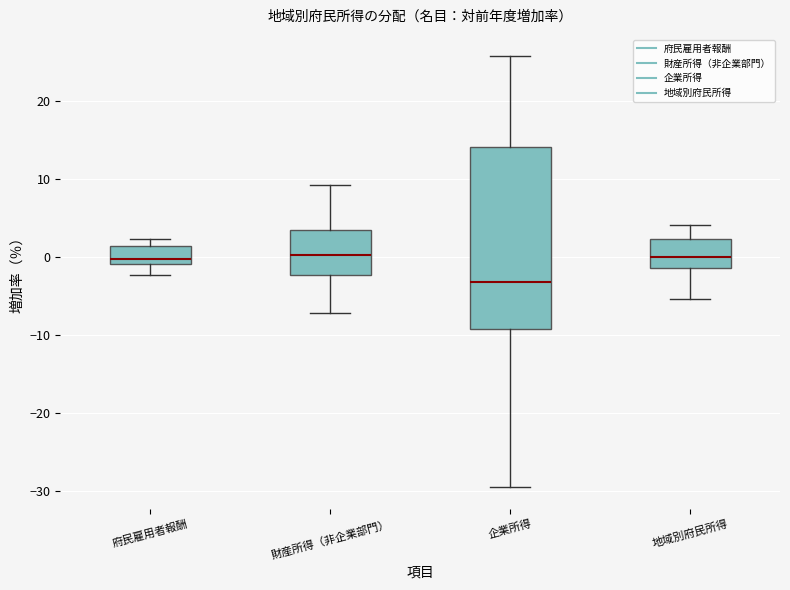

Reading left to right, read every box against the y-axis: the position of its median line, the range the box covers, and the ends of its whiskers. The values are not printed on the chart, so give them approximately, as read against the axis.

府民雇用者報酬: median 0, box -1 to 1, whiskers -2 to 2
財産所得（非企業部門）: median 0, box -2 to 4, whiskers -7 to 9
企業所得: median -3, box -9 to 14, whiskers -29 to 26
地域別府民所得: median 0, box -1 to 2, whiskers -5 to 4